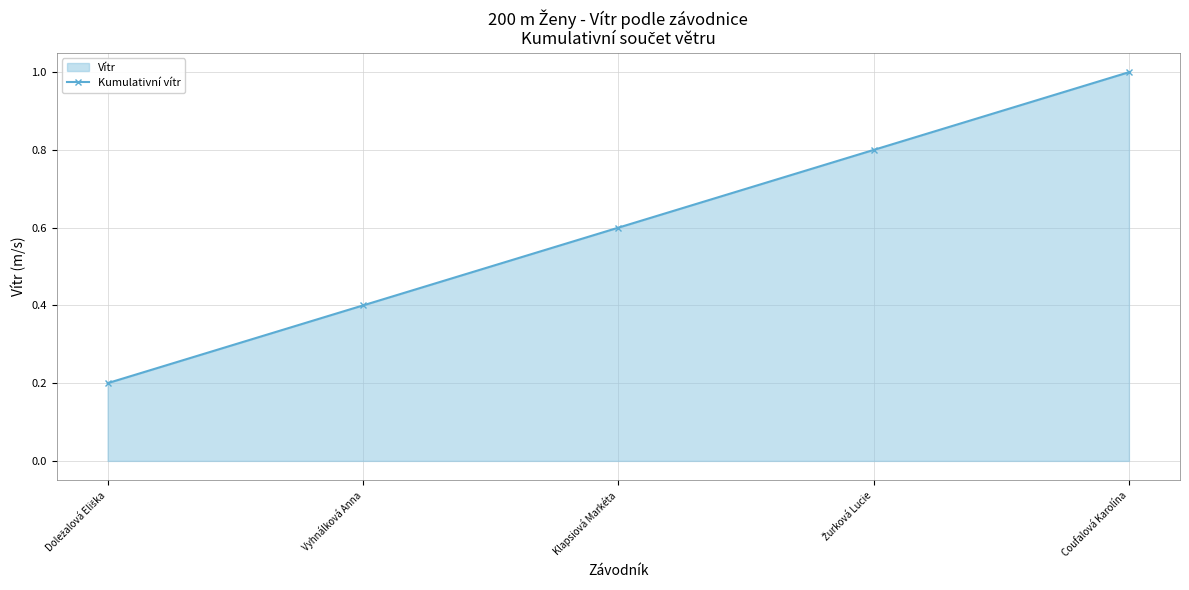

The chart shows a value of 0.8 at Žurková Lucie. True or false?

True